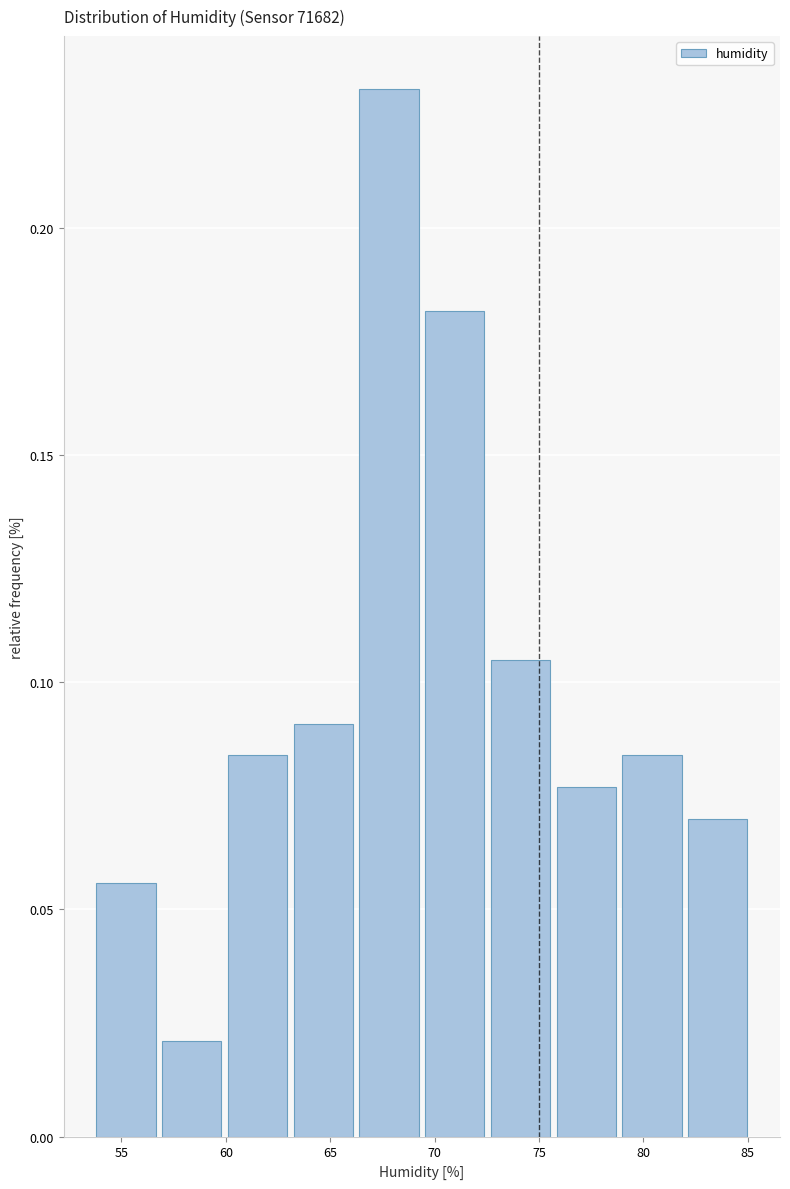

What is the height of the bar covering 60.10 to 63.25 on the x-axis? Neither the bar edges nor the heights are printed on the chart, so give them approximately, as read against the axes.

0.085